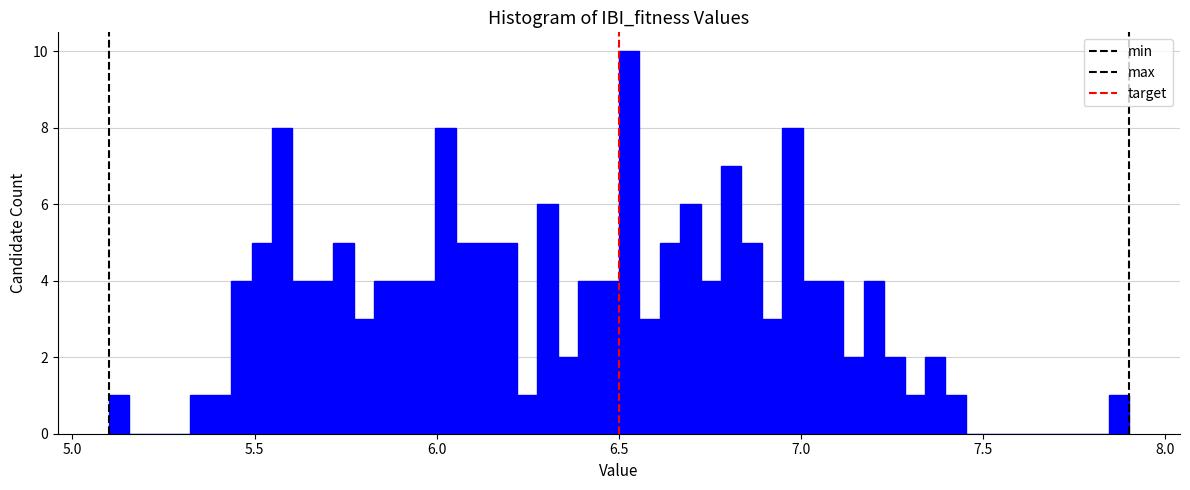

Around what value on the x-axis is the tallest bar? Give the approximate position of its centre, as read against the axis.

6.55